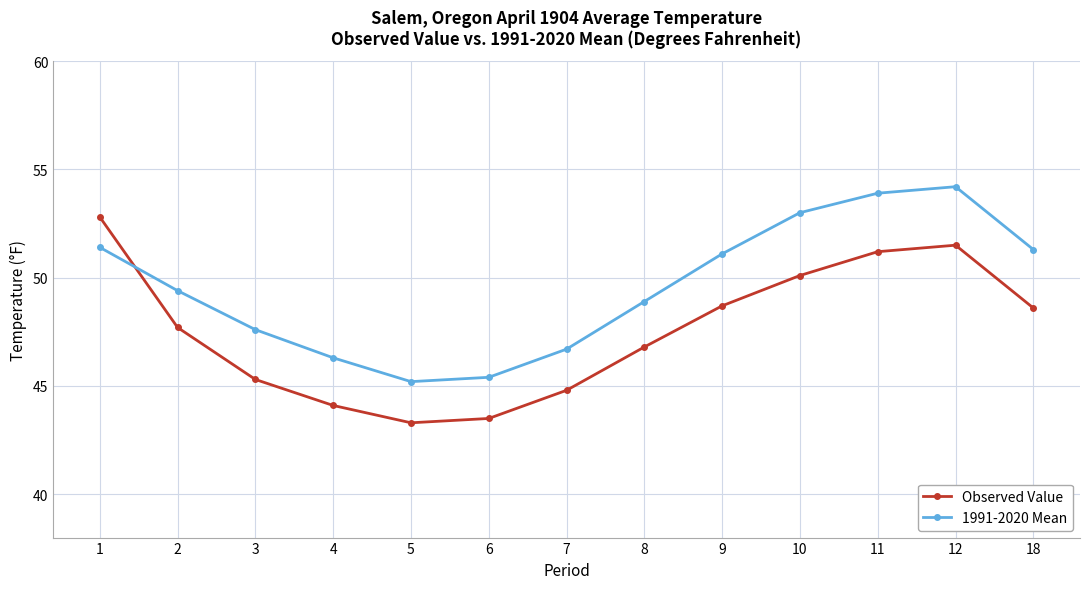

What is the difference between the second highest and minimum values in the Observed Value series?

8.2